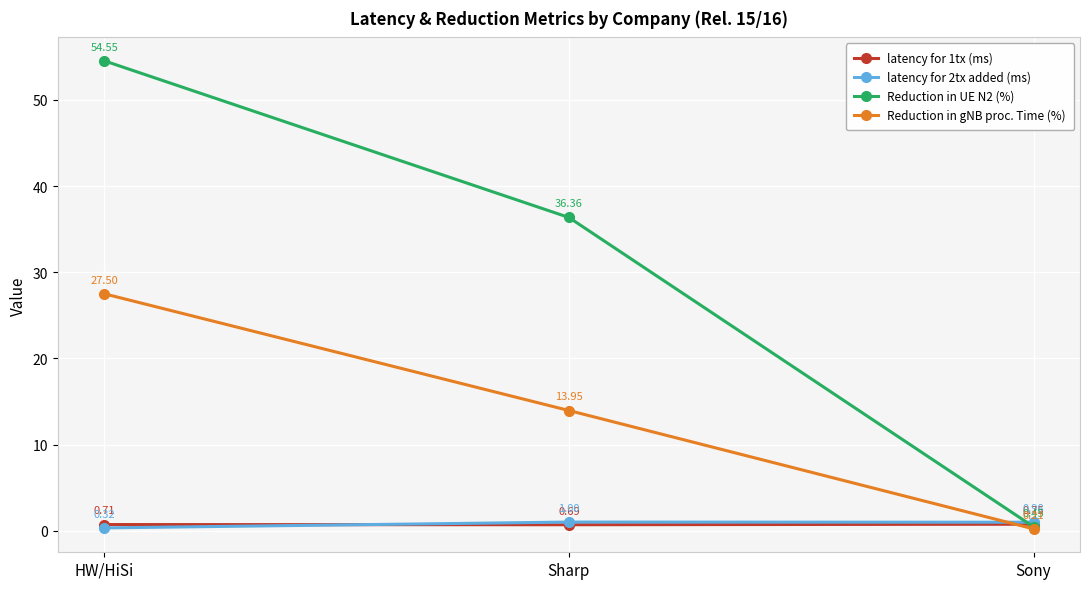

Which series has the largest total across all categories?

Reduction in UE N2 (%)